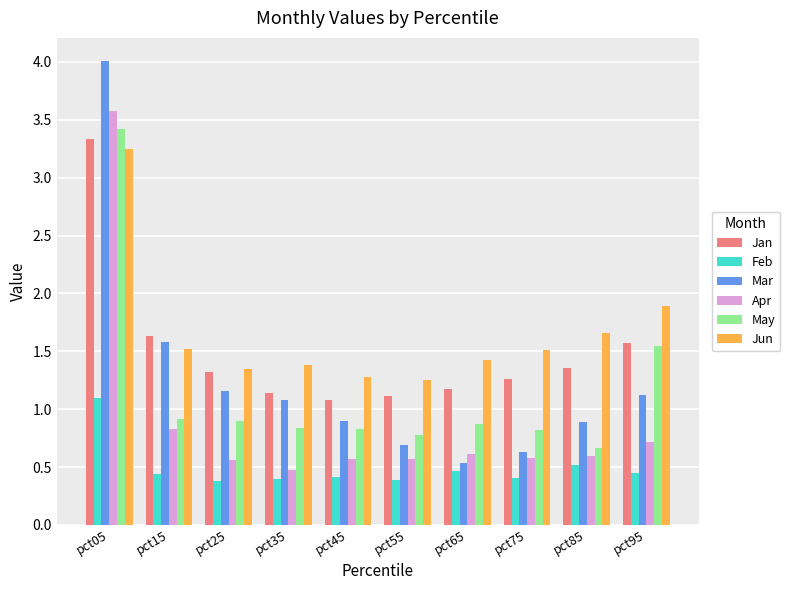

The value of Jun at pct15 is 1.5. True or false?

True